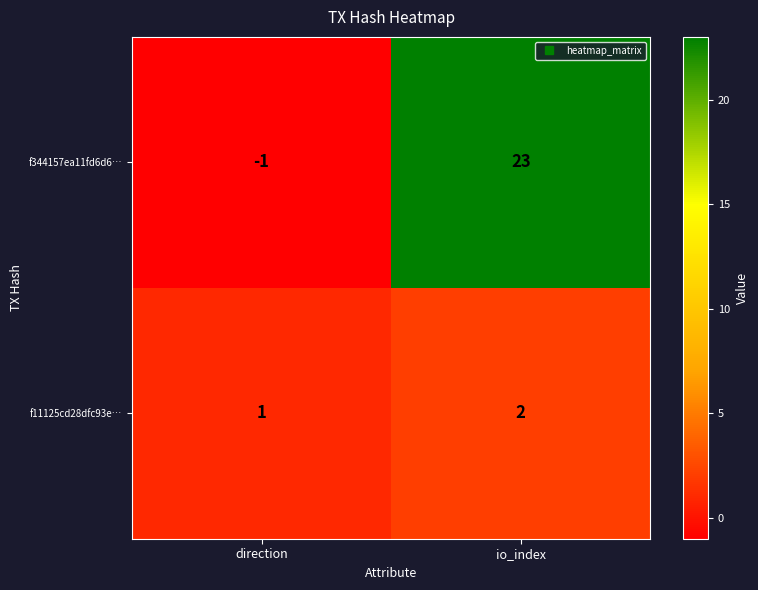

Rank the series by their average value, from lowest to highest.

f11125cd28dfc93e…, f344157ea11fd6d6…